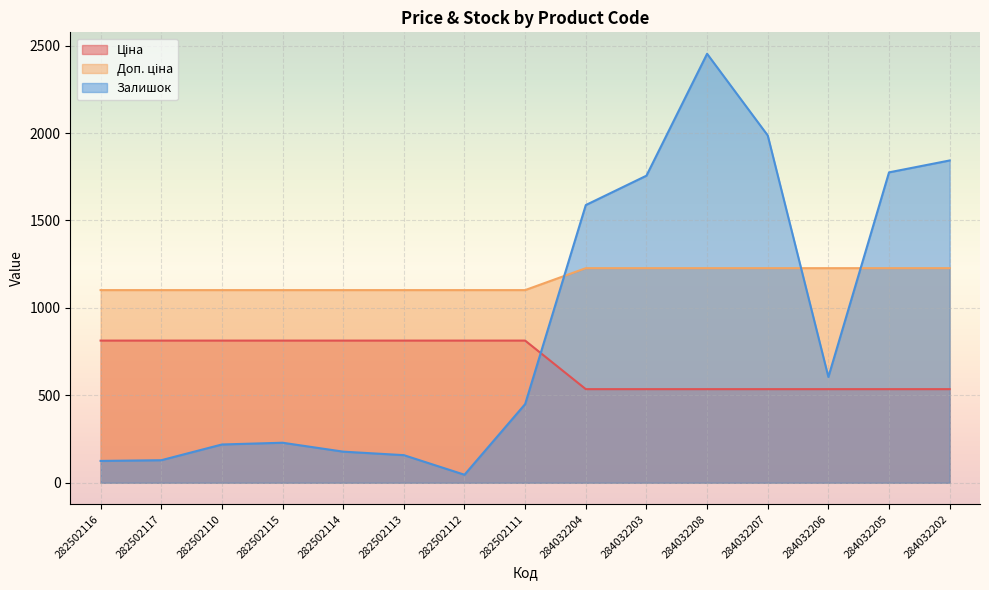

True or false: Ціна and Доп. ціна cross at least once.

False